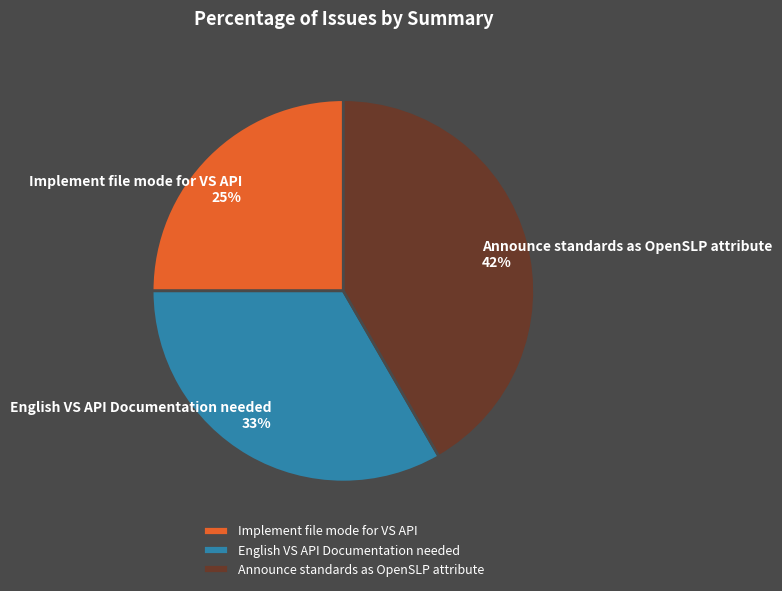

Approximately how many times larger is the value at Implement file mode for VS API compared to Announce standards as OpenSLP attribute?

0.6